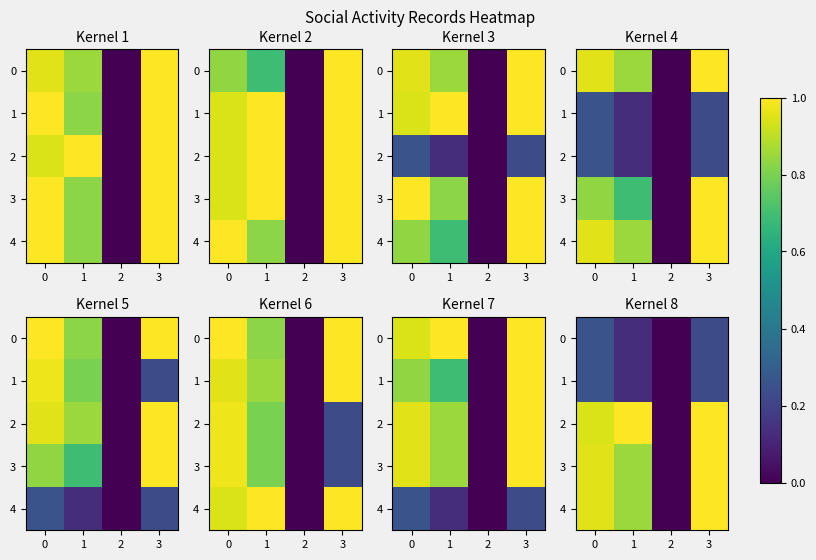

Which series has the largest total across all categories?

2